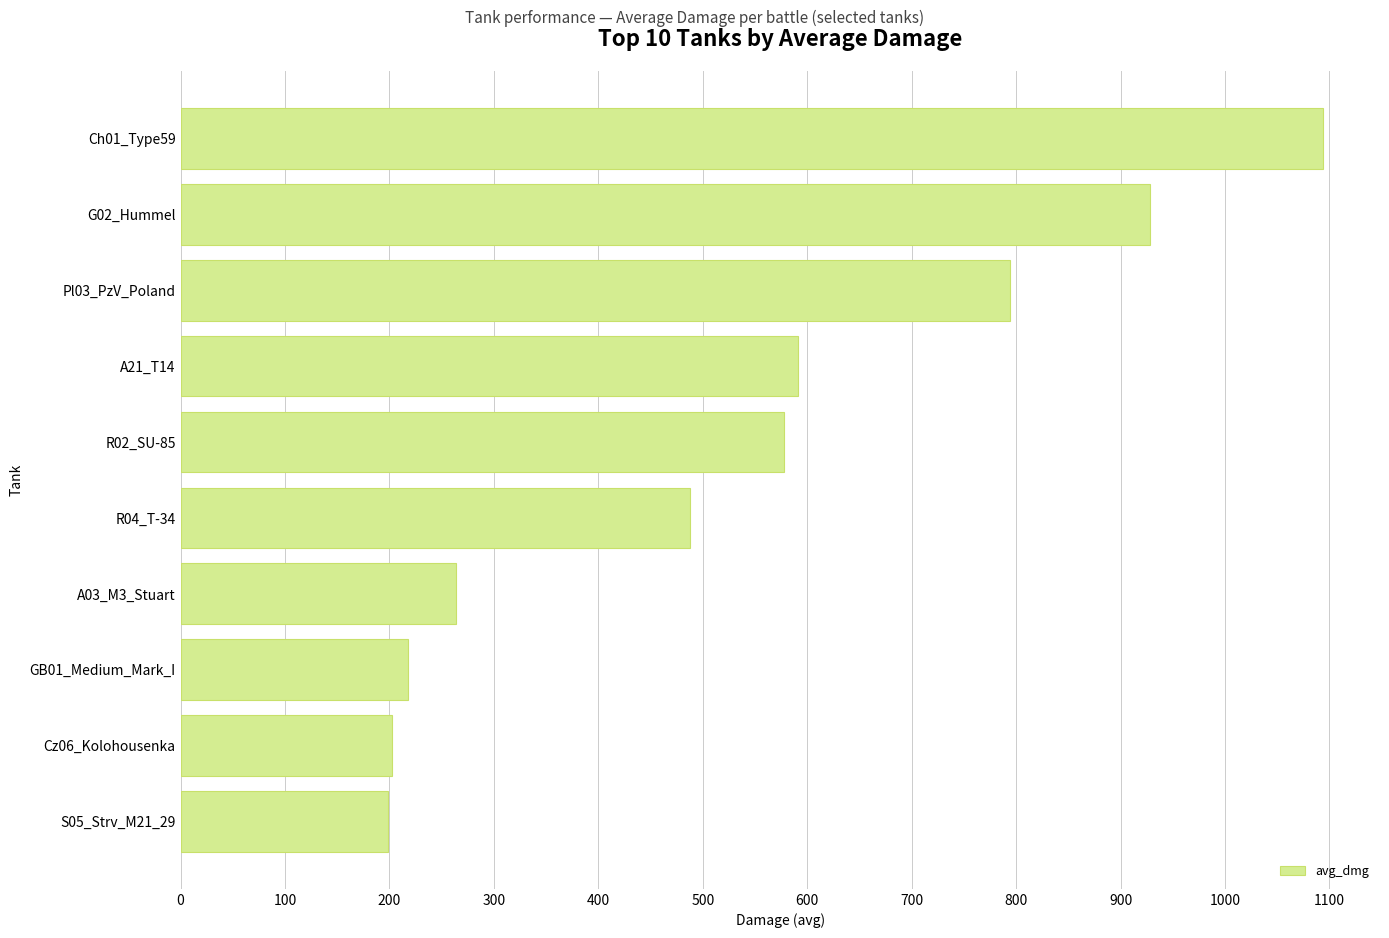

Is it true that the value at Ch01_Type59 is 481.4?

False